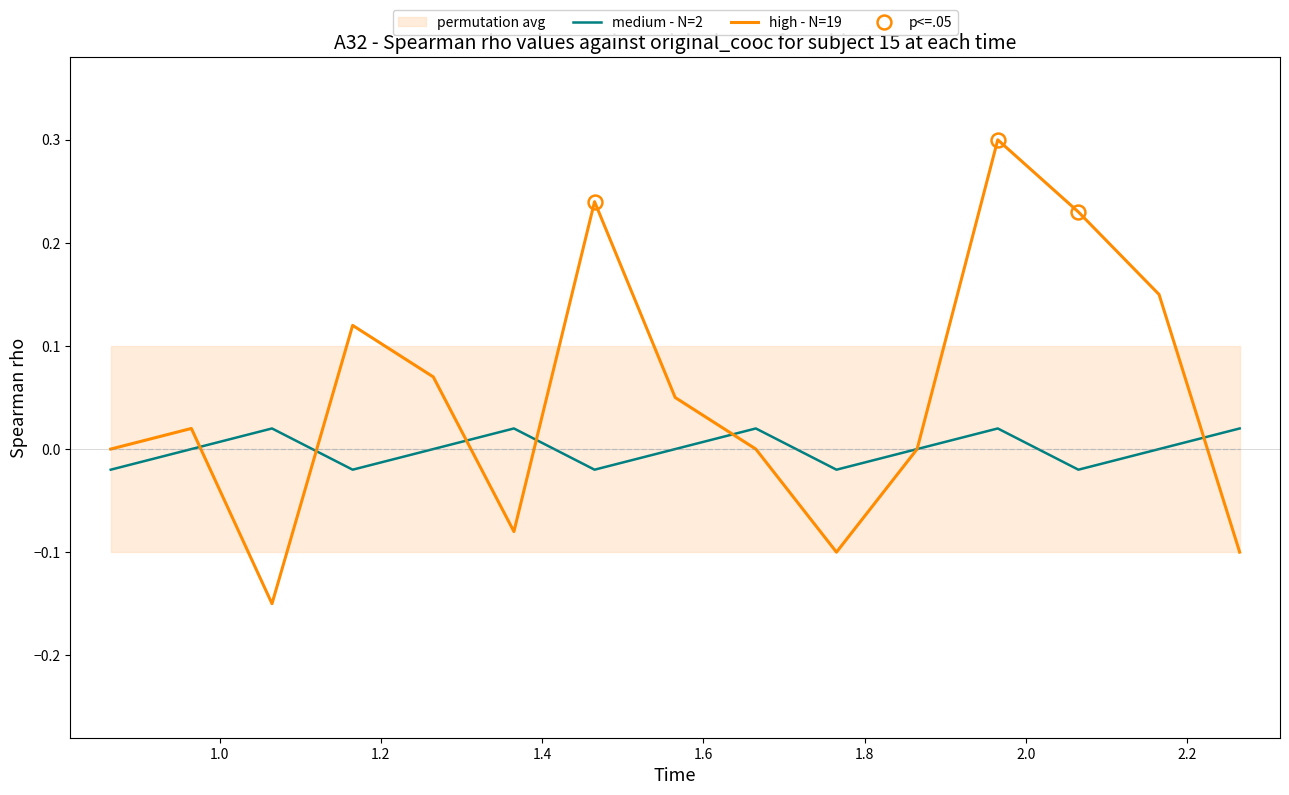

How many medium - N=2 values are between 0 and 1?

10